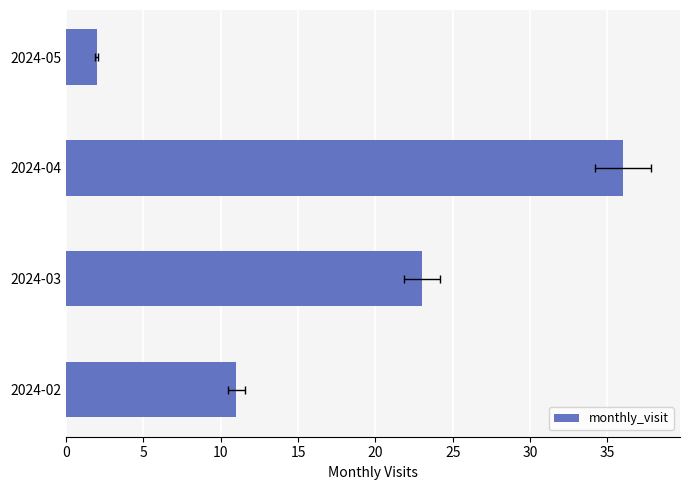

Reading right to left, extract all data points from this chart.

2	36	23	11